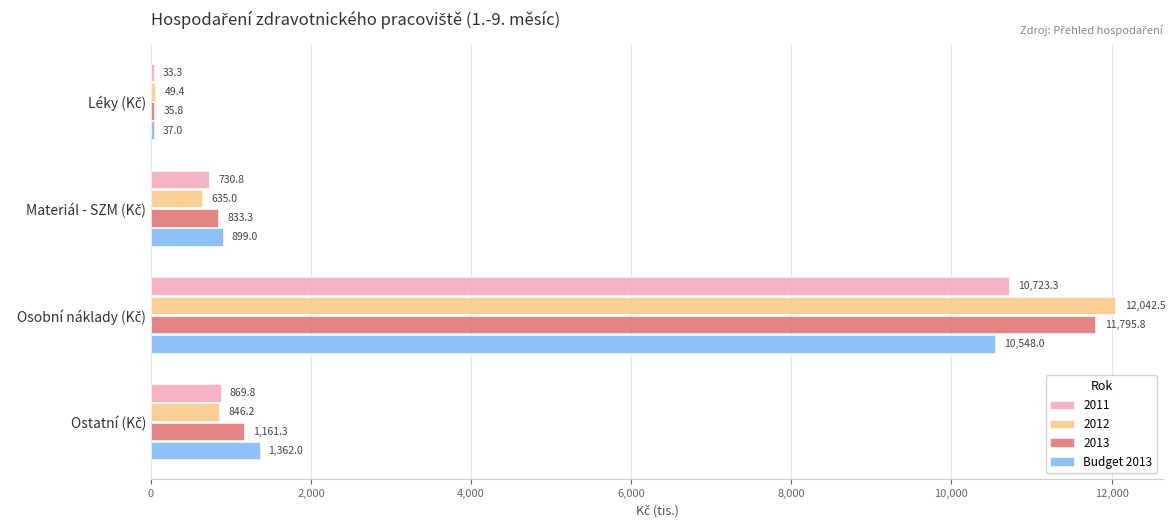

What is the sum of all Budget 2013 values?

12846.0